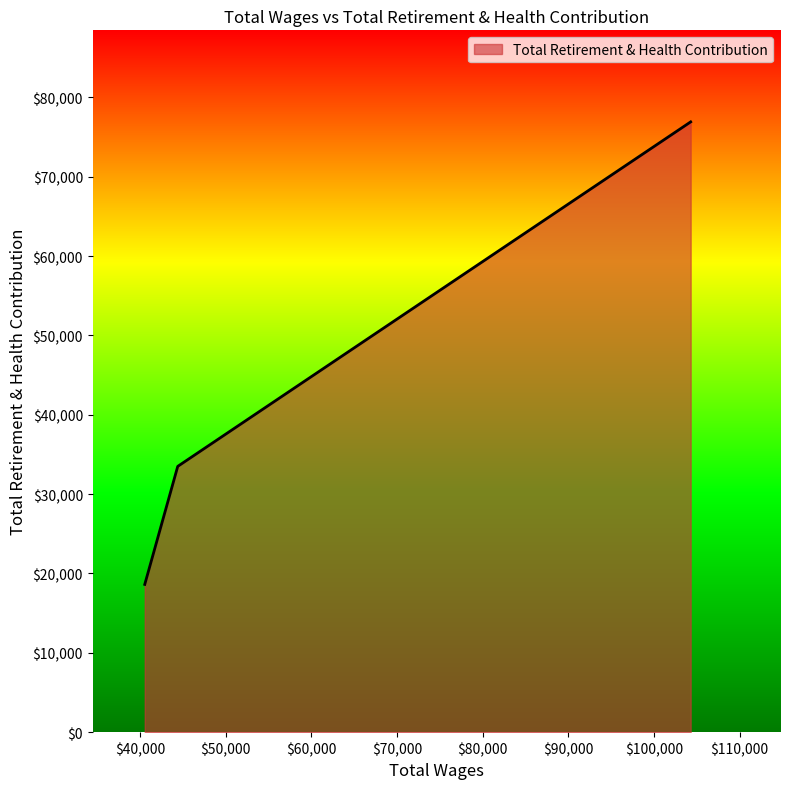

Count the values in the range 18624 to 76924.

3